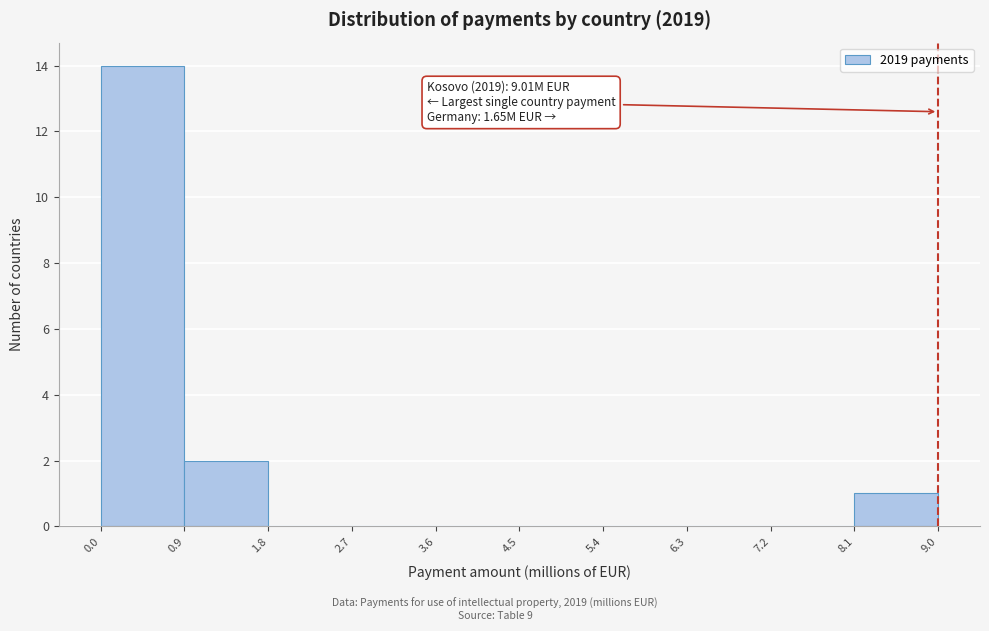

Over which range of the x-axis is the bar tallest?

0.0 to 0.9